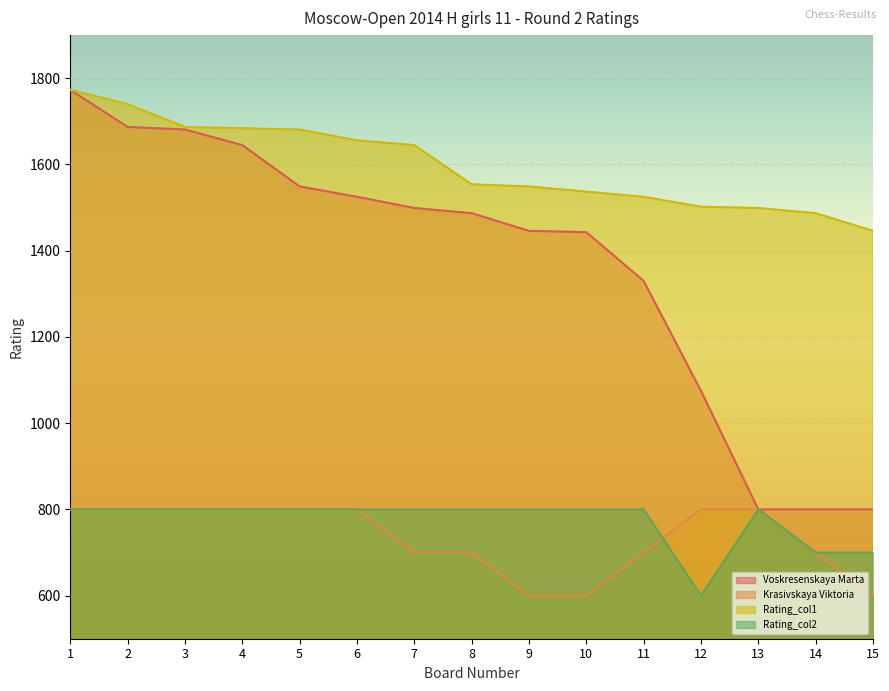

Is it true that Krasivskaya Viktoria equals 998 at 11?

False